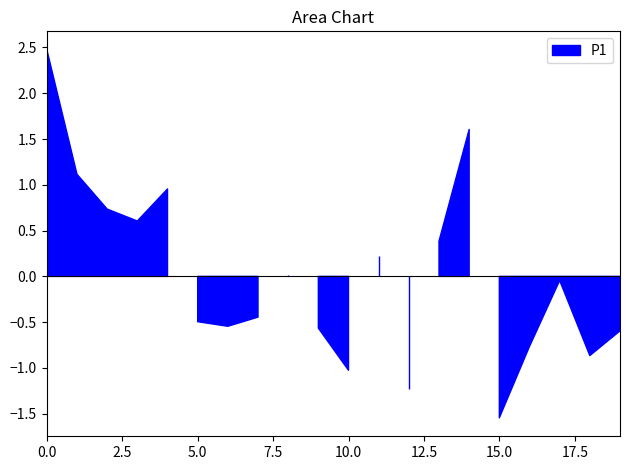

The value of P1 at 09:45 is 15.5. True or false?

False